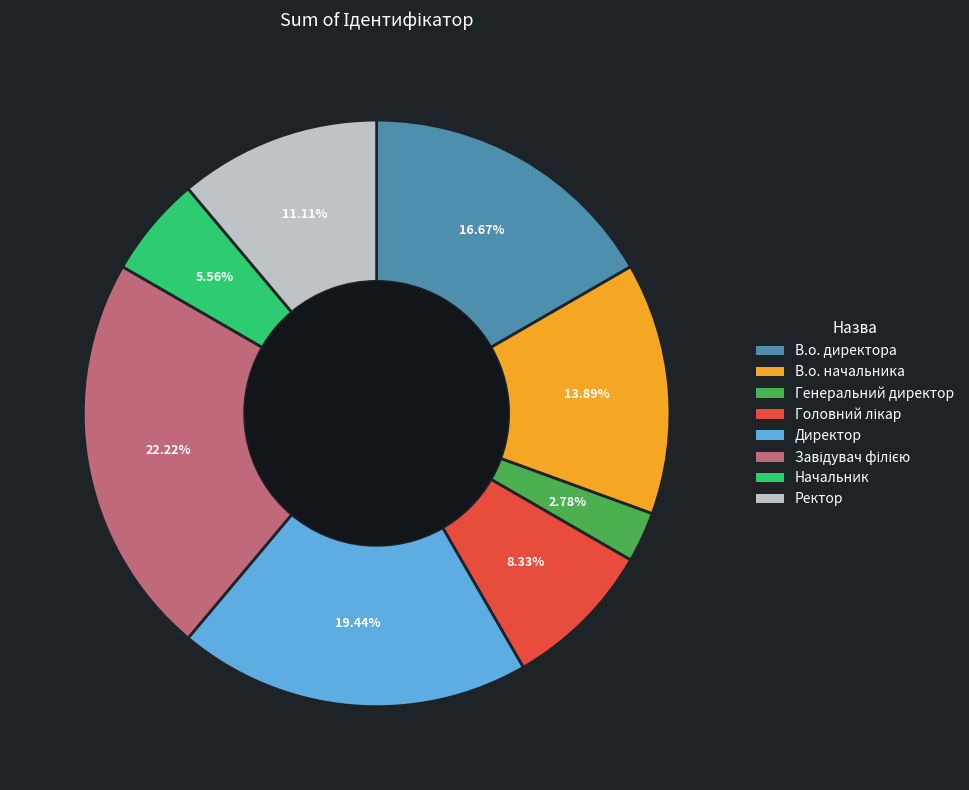

The В.о. директора slice represents 17% of the pie. True or false?

True